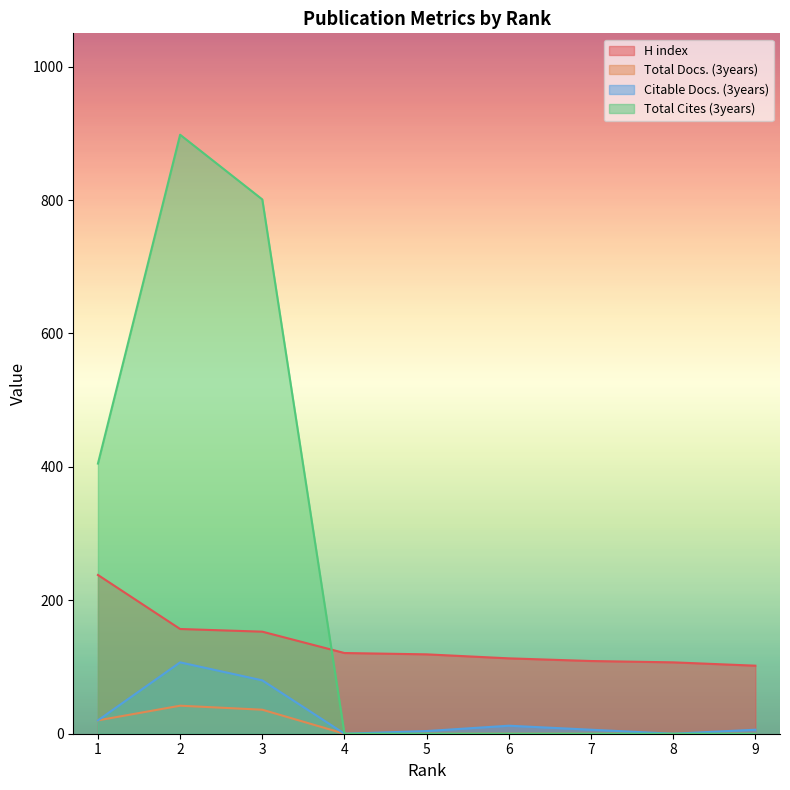

True or false: H index has more than 0 points higher than both neighbors.

False